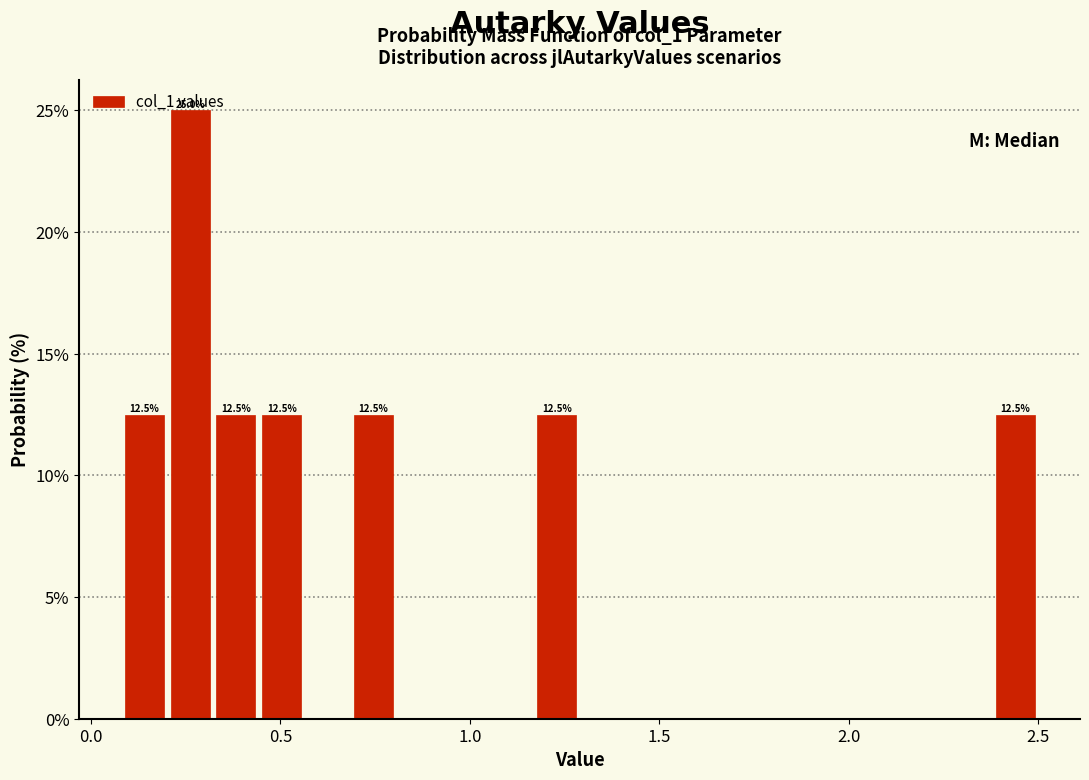

Around what value on the x-axis is the tallest bar? Give the approximate position of its centre, as read against the axis.

0.25